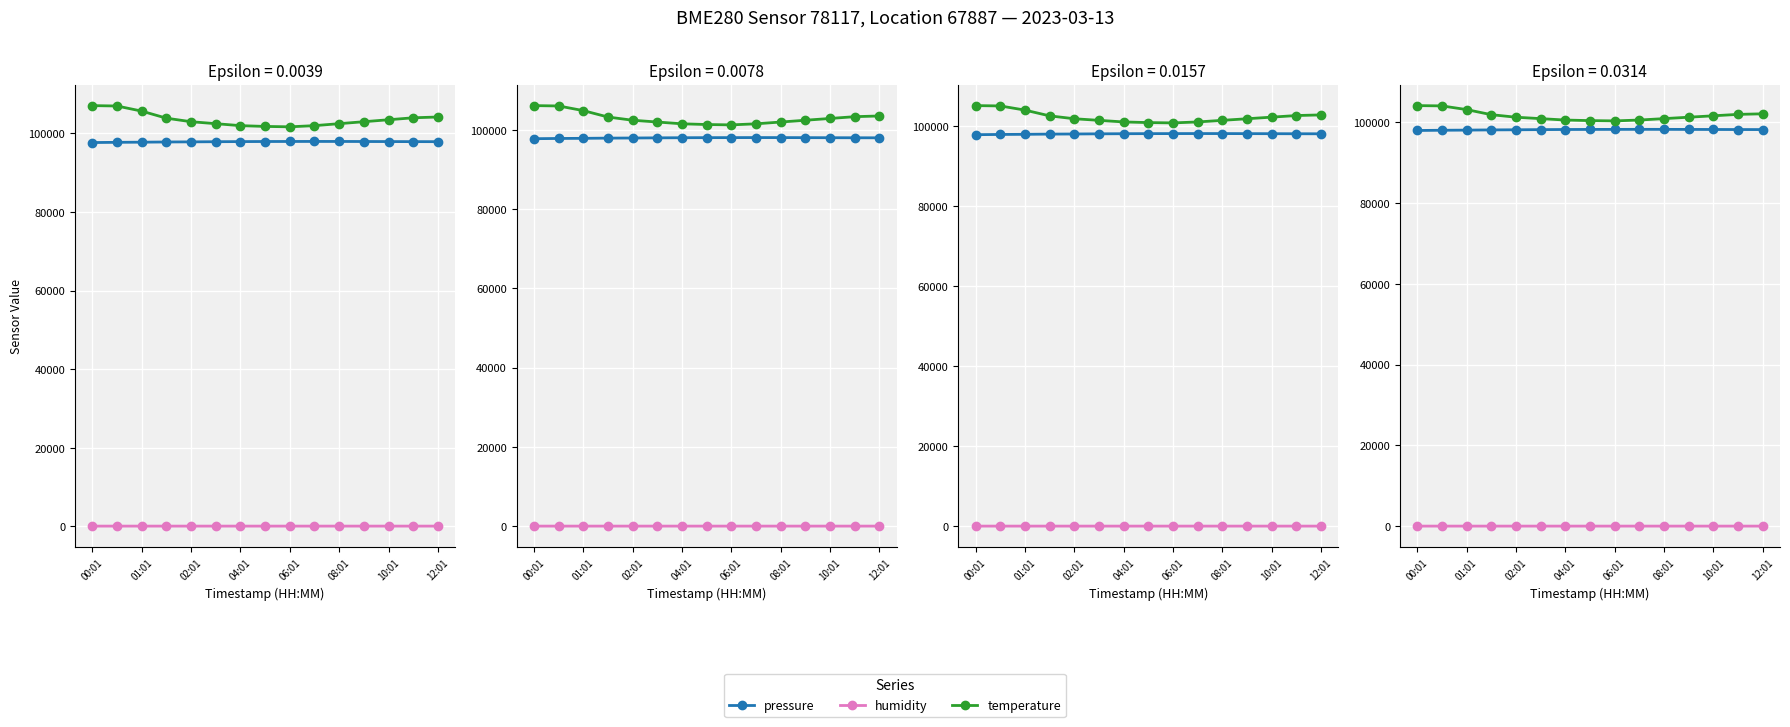

What is the difference between the second highest and second lowest values in the temperature series?

3640.0